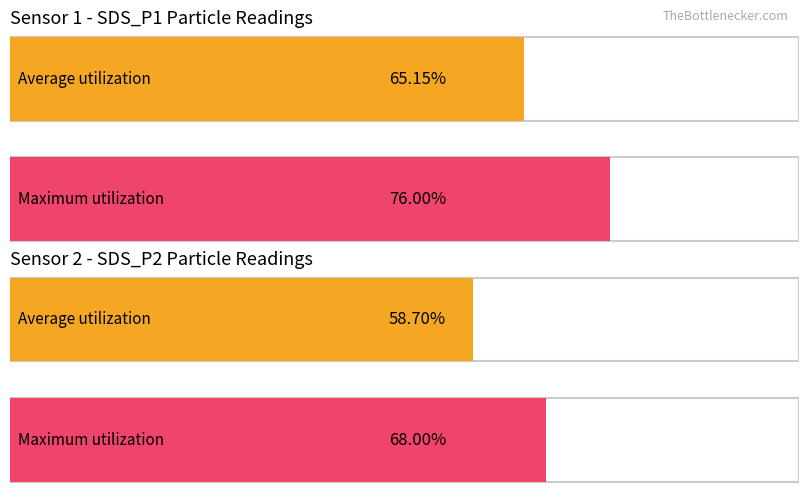

True or false: SDS_P1 has a value of 7.4 at 00:13.

False